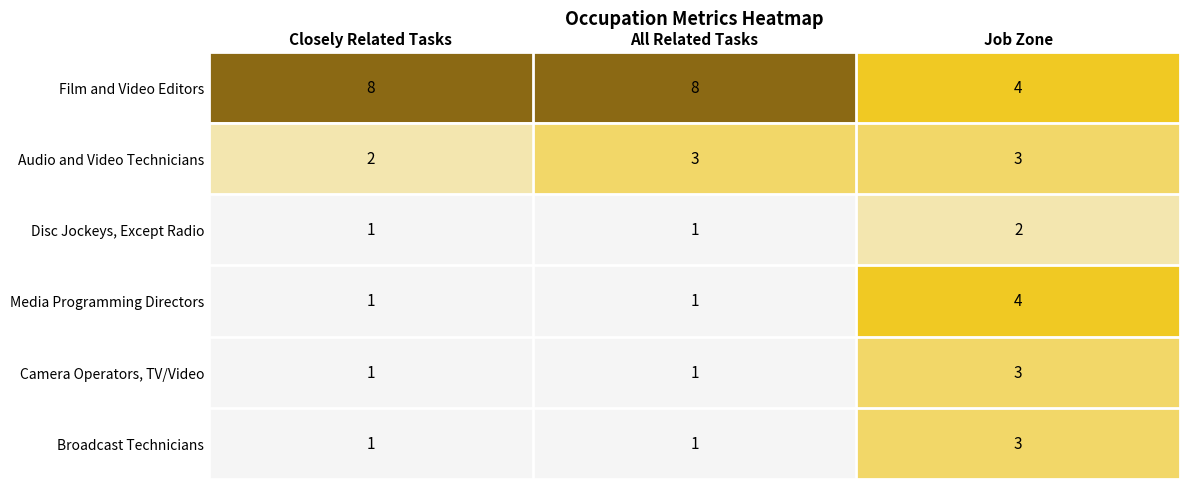

At how many categories does at least one series exceed 3?

3